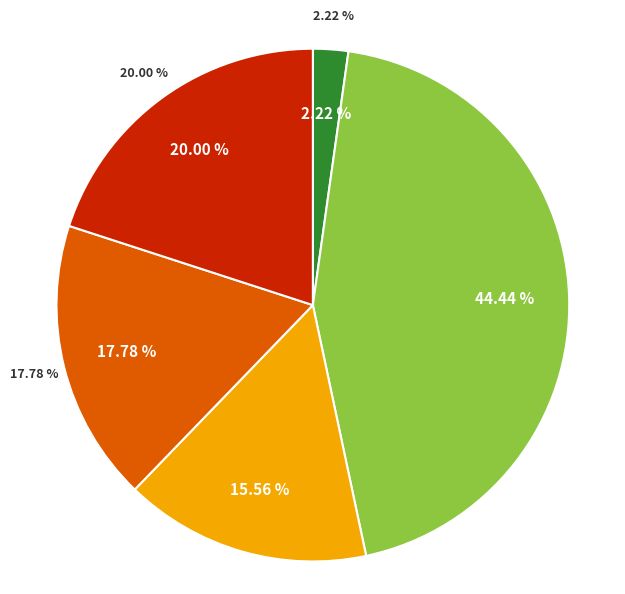

Does Capítulo 3 represent more than half of the total?

No